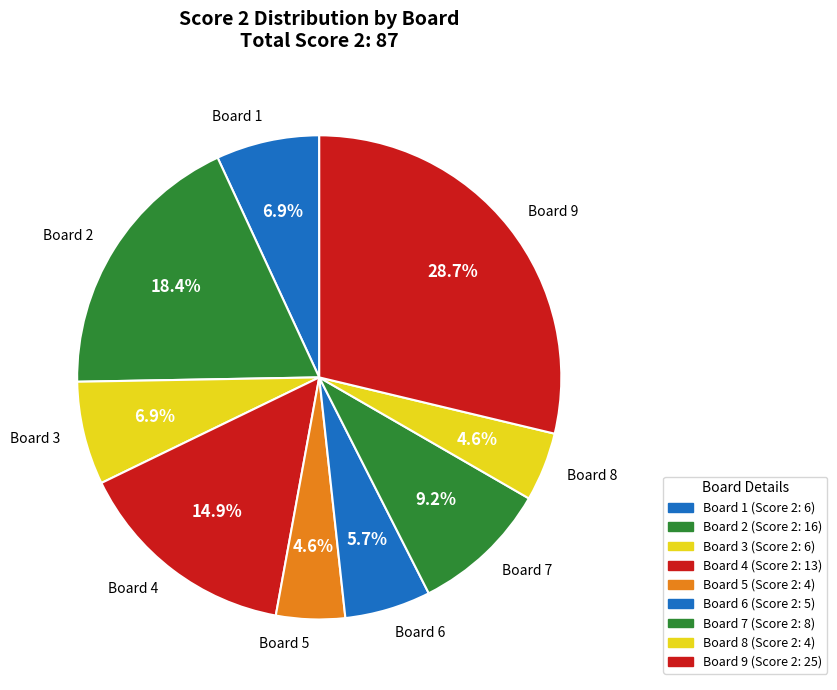

To the nearest percent, what is the combined percentage of 4 and 9?

44%